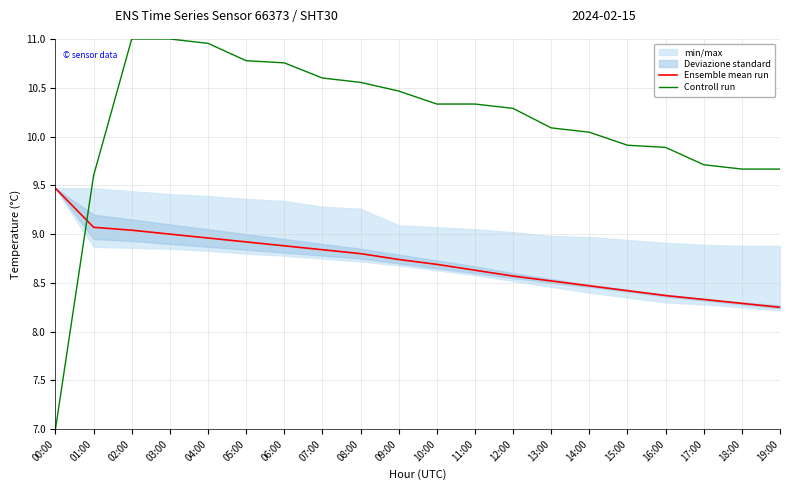

Reading right to left, extract all data points from this chart.

Ensemble mean run: 19:00=8.2	18:00=8.3	17:00=8.3	16:00=8.4	15:00=8.4	14:00=8.5	13:00=8.5	12:00=8.6	11:00=8.6	10:00=8.7	09:00=8.7	08:00=8.8	07:00=8.8	06:00=8.9	05:00=8.9	04:00=9.0	03:00=9.0	02:00=9.0	01:00=9.1	00:00=9.5
Controll run: 19:00=9.7	18:00=9.7	17:00=9.7	16:00=9.9	15:00=9.9	14:00=10.0	13:00=10.1	12:00=10.3	11:00=10.3	10:00=10.3	09:00=10.5	08:00=10.6	07:00=10.6	06:00=10.8	05:00=10.8	04:00=11.0	03:00=11.0	02:00=11.0	01:00=9.6	00:00=7.0